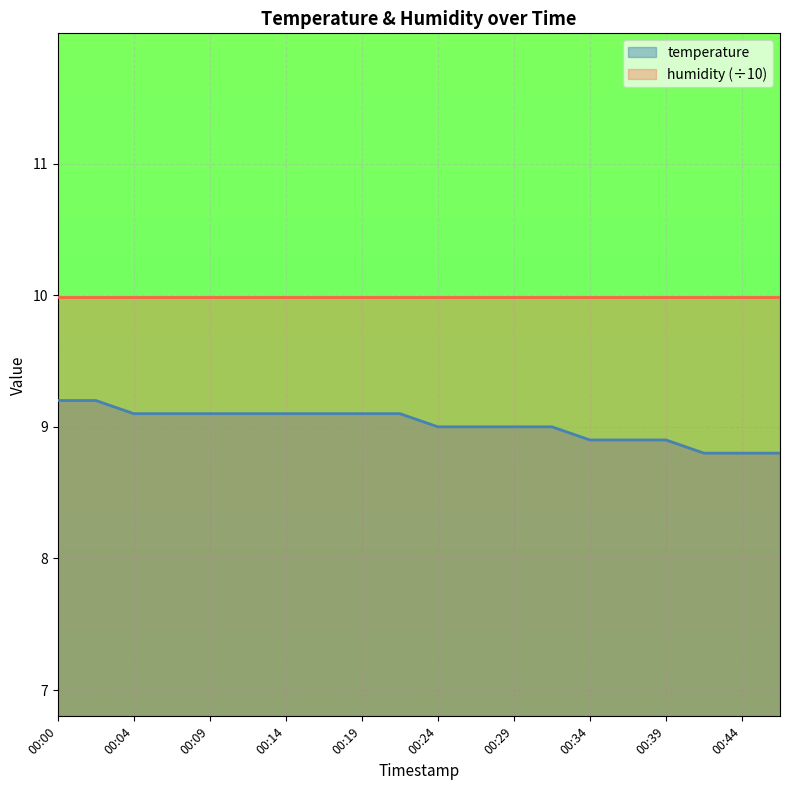

What is the smallest value displayed?

8.8